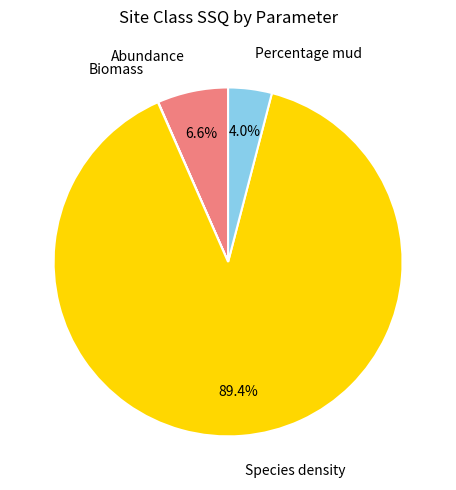

What is the total percentage of Percentage mud and Abundance?

10.6%